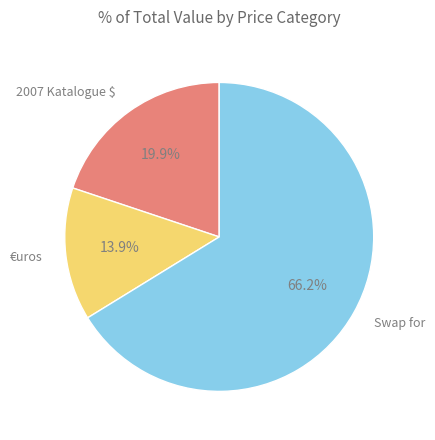

What percentage do €uros and Swap for together represent?

80.1%